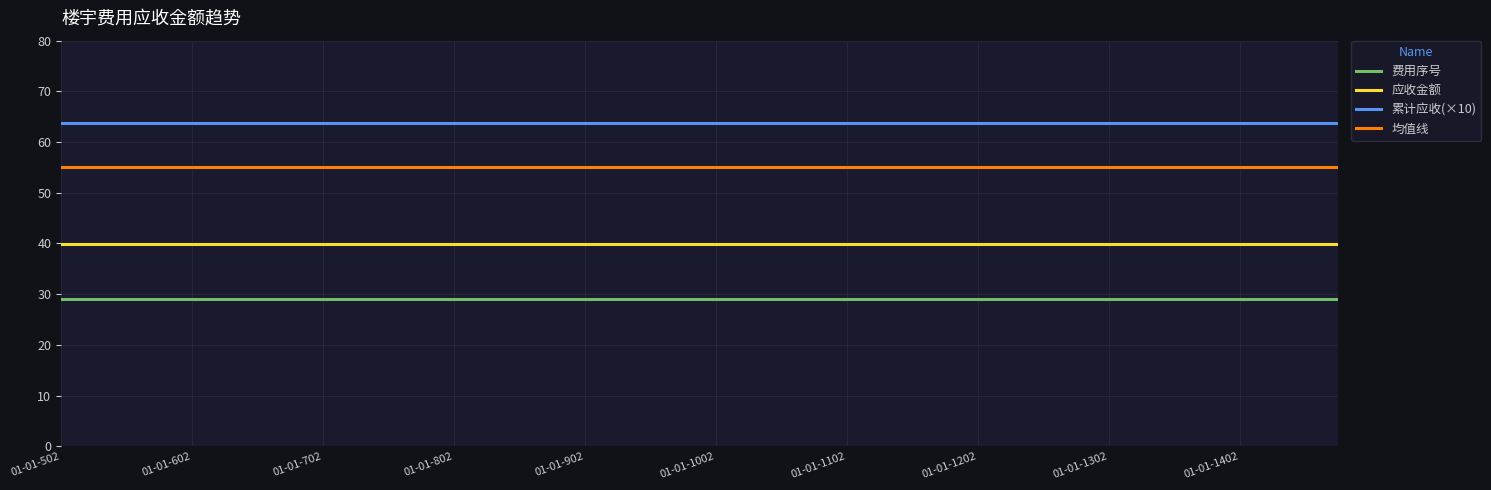

List the series in order of their peak value, lowest first.

费用序号, 应收金额, 均值线, 累计应收(×10)